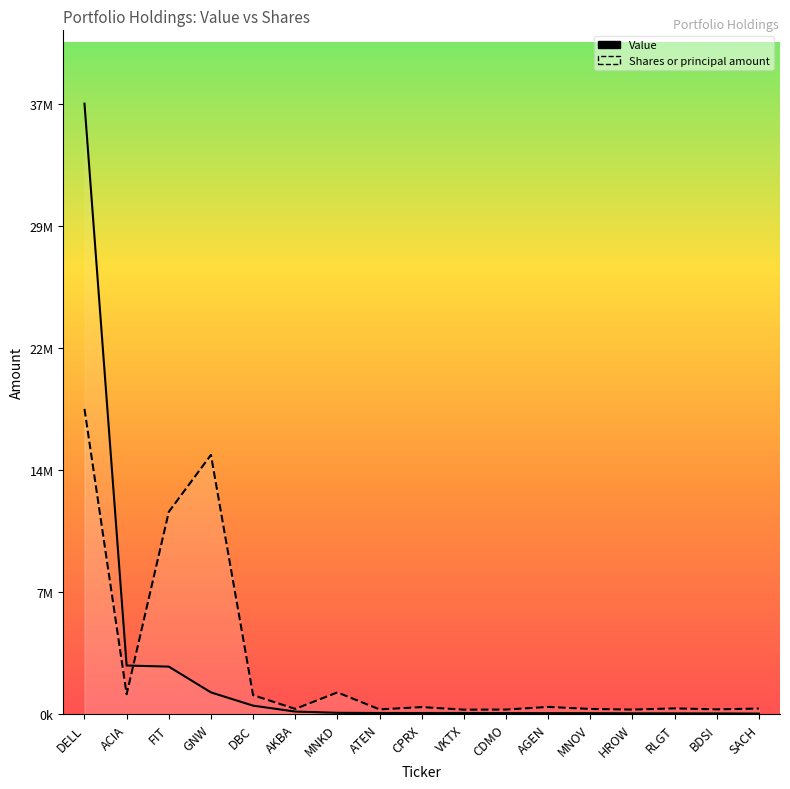

How many lines are shown in the chart?

2